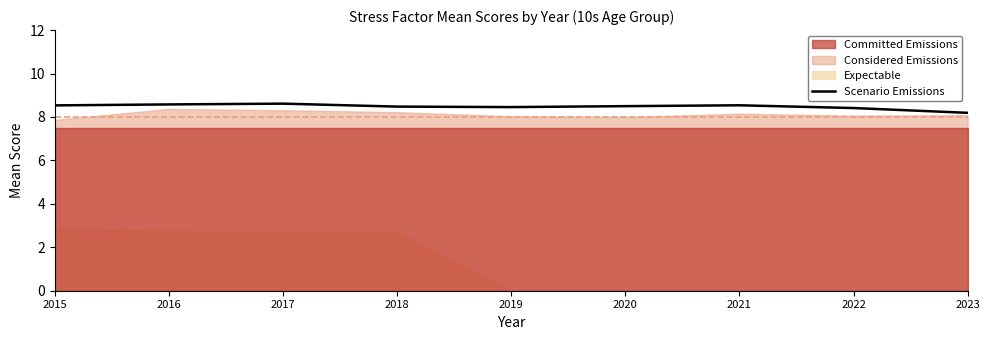

Is it true that the value at 2020 is 11.9?

False